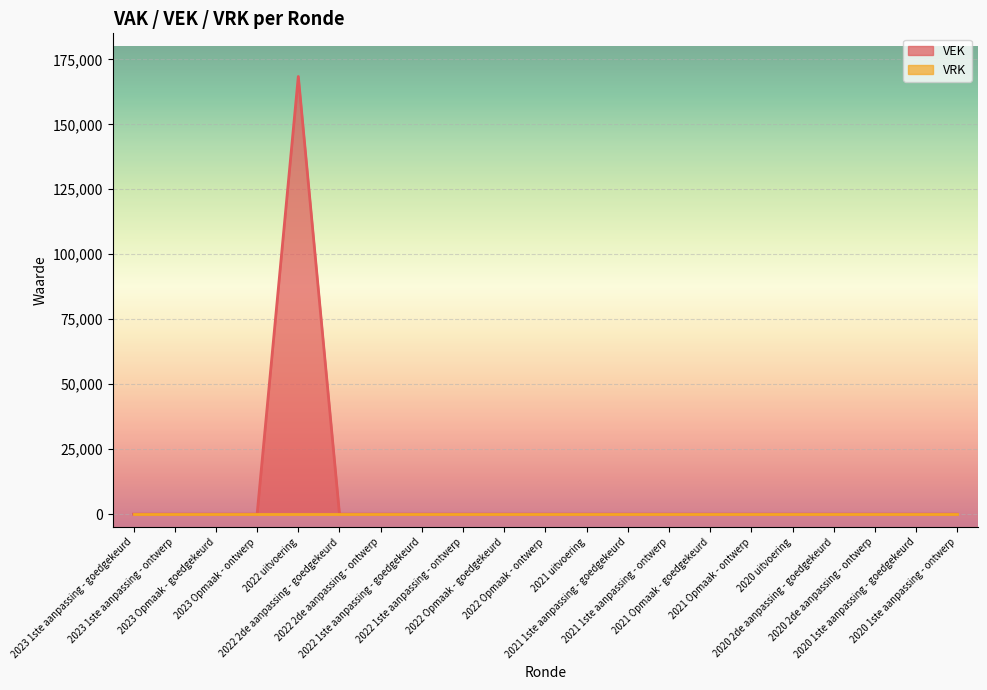

How many values are above zero?

1